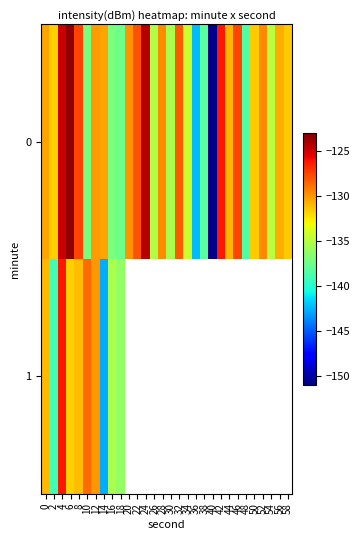

What is the average value of the 0 series?

-132.3